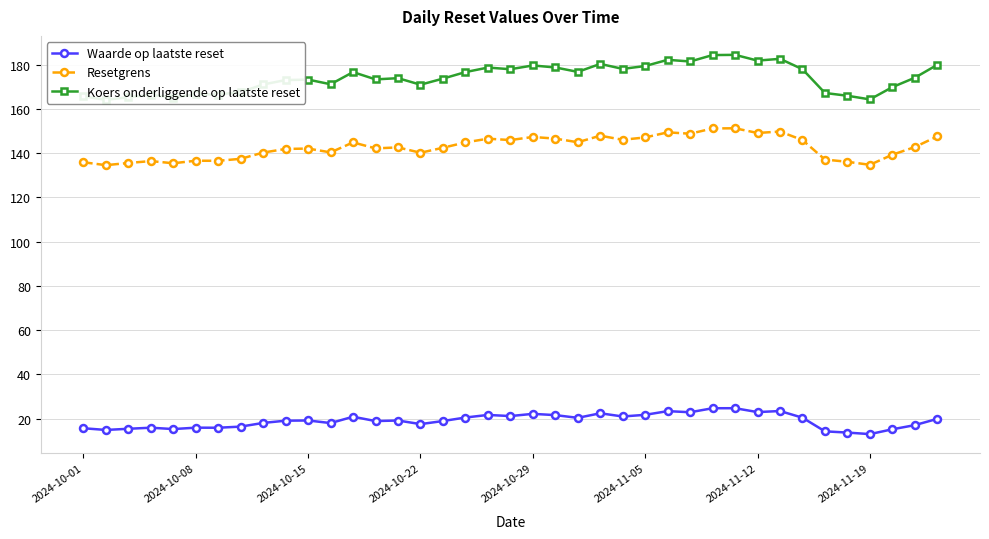

How many series are shown in this chart?

3